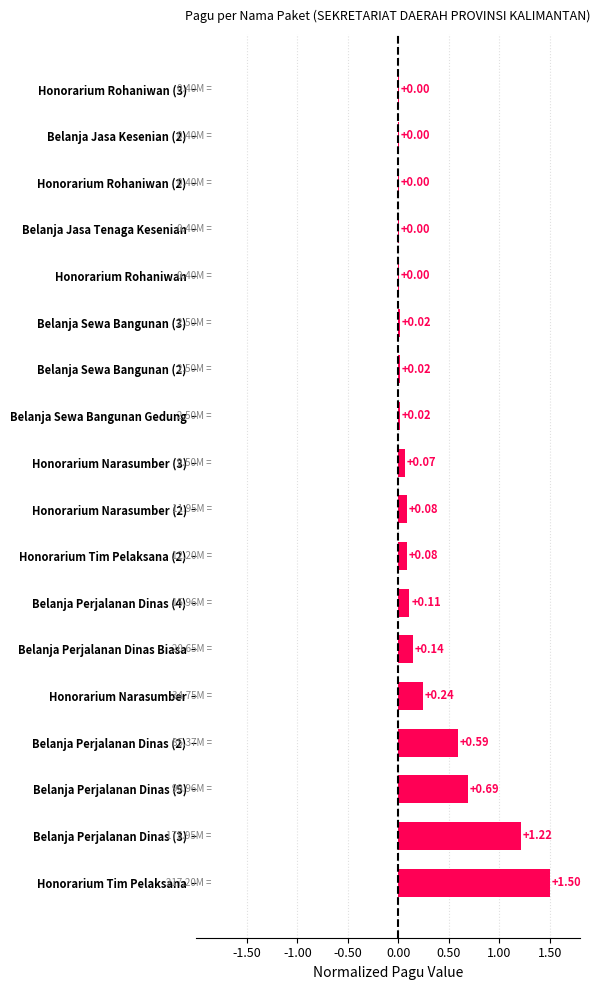

Which category has the highest value across all series?

Honorarium Tim Pelaksana